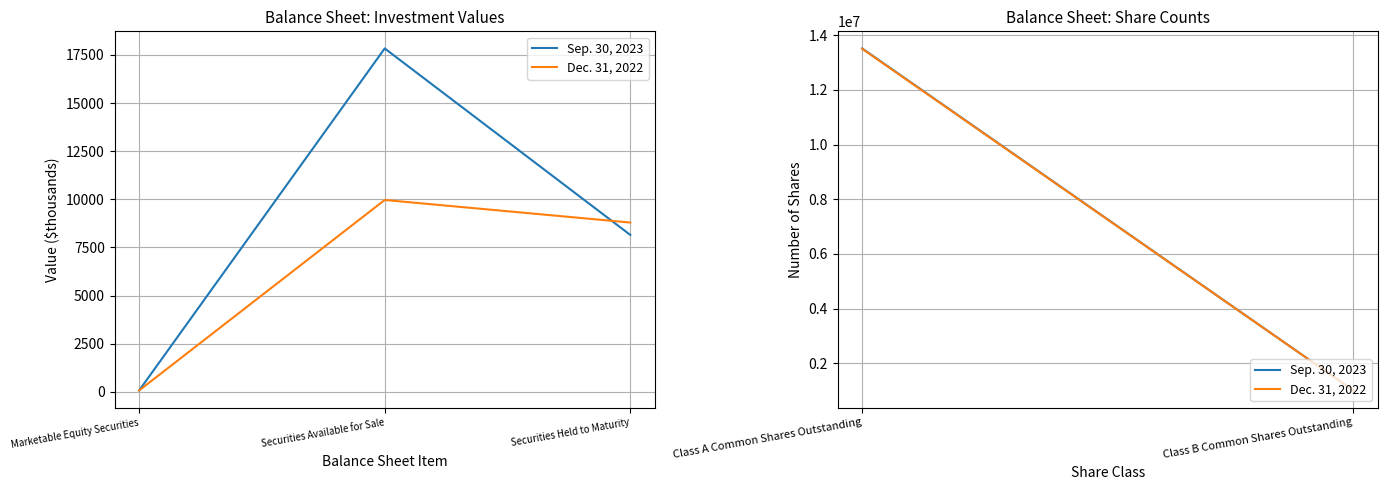

Reading left to right, transcribe all the data shown in this chart.

Sep. 30, 2023: 75	17836	8152
Dec. 31, 2022: 75	9967	8795